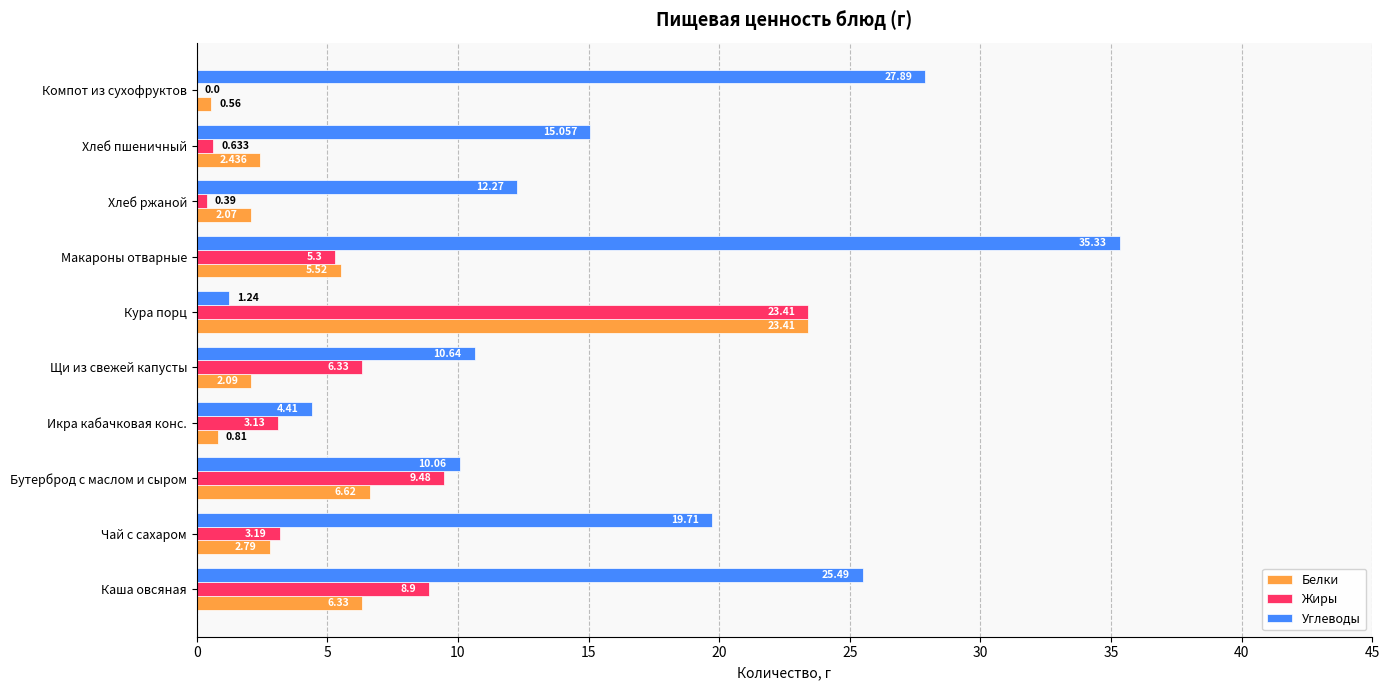

At which category is the sum across all series the highest?

Кура порц